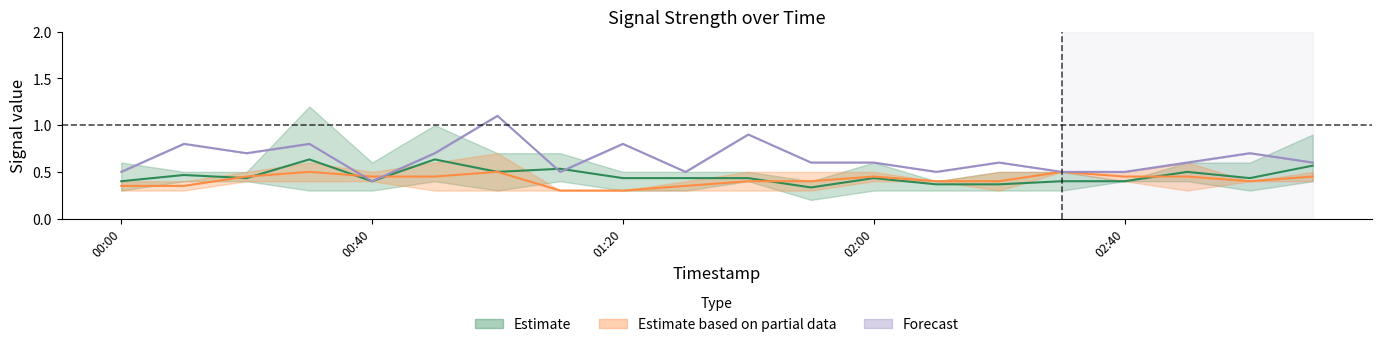

What is the label of the 8th point from the right?

2007/11/19 02:00